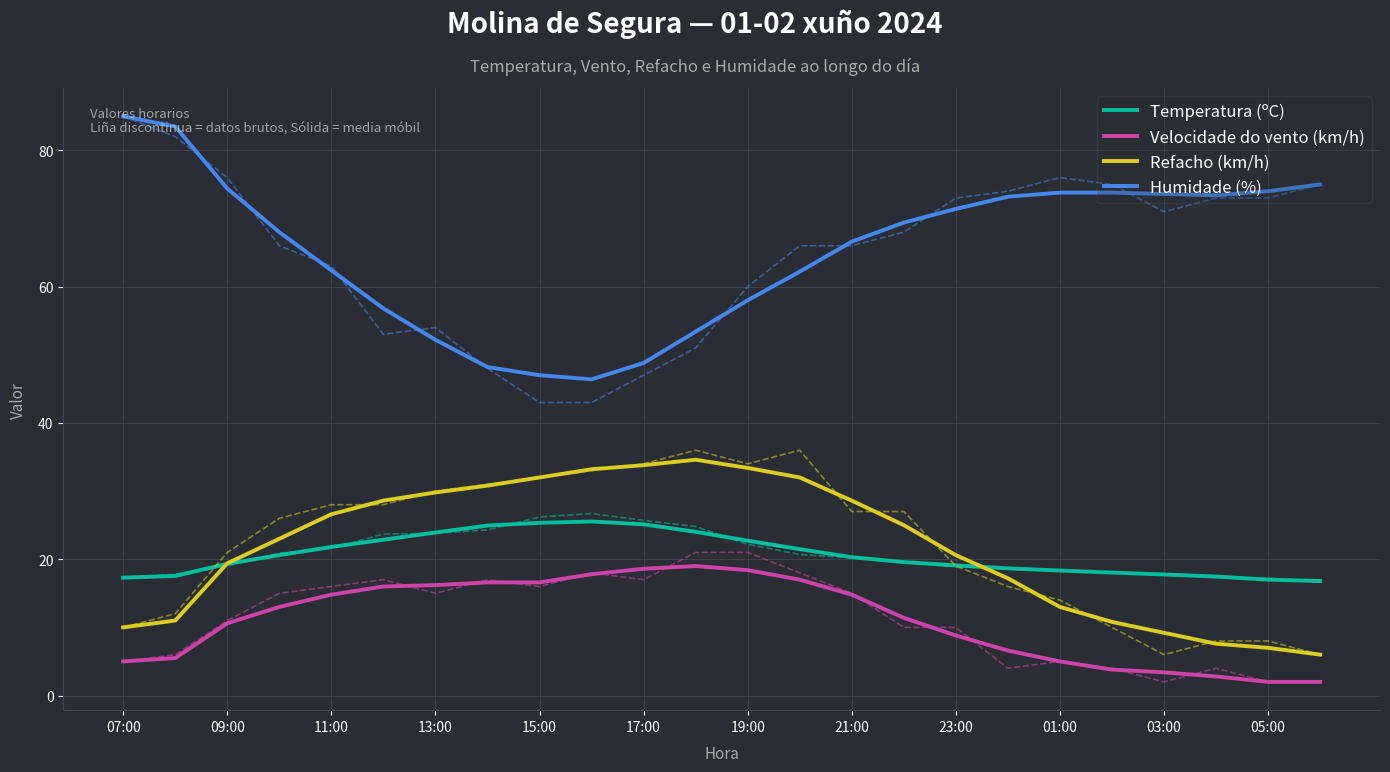

Is this an area chart (filled region under the line)?

No